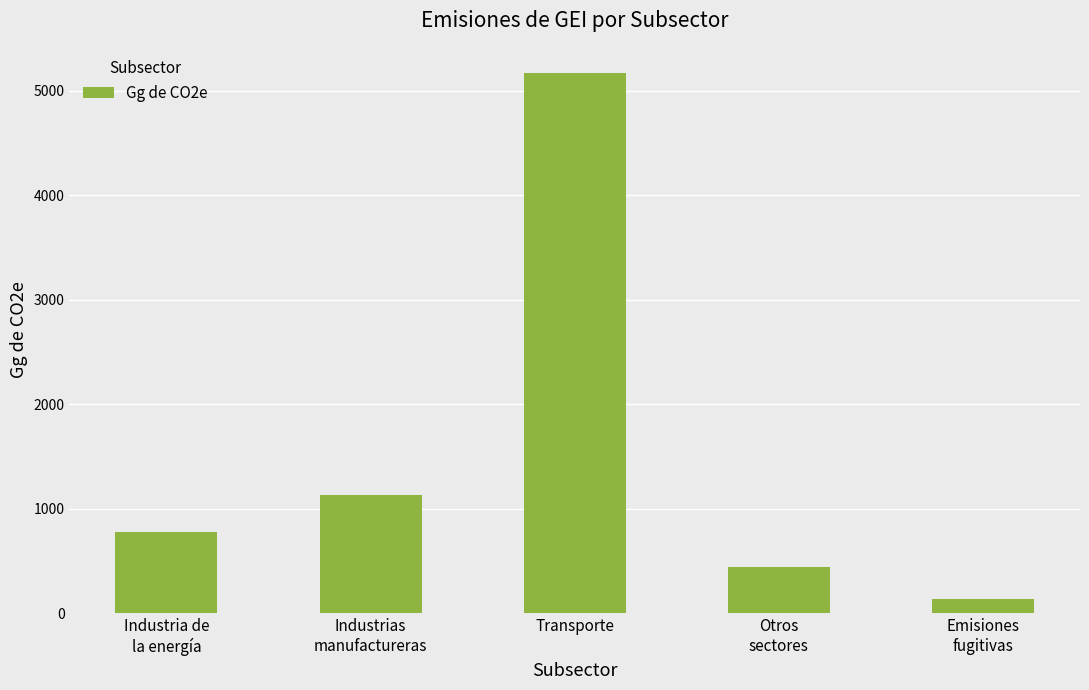

What is the smallest value displayed?

137.5